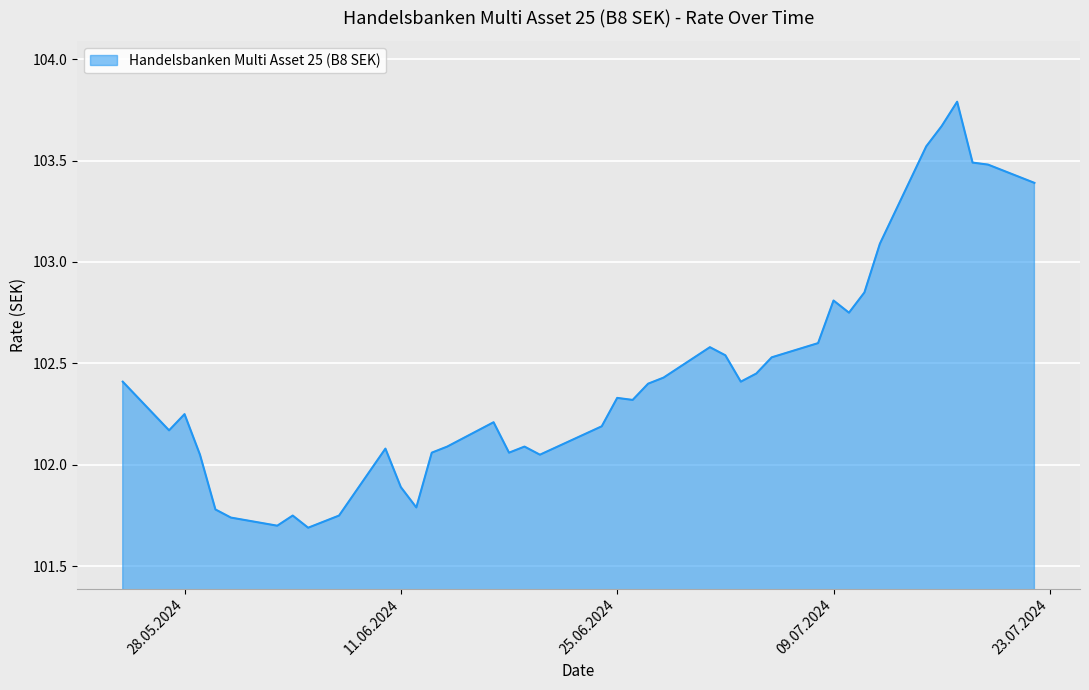

What is the difference between the maximum and minimum values?

2.1